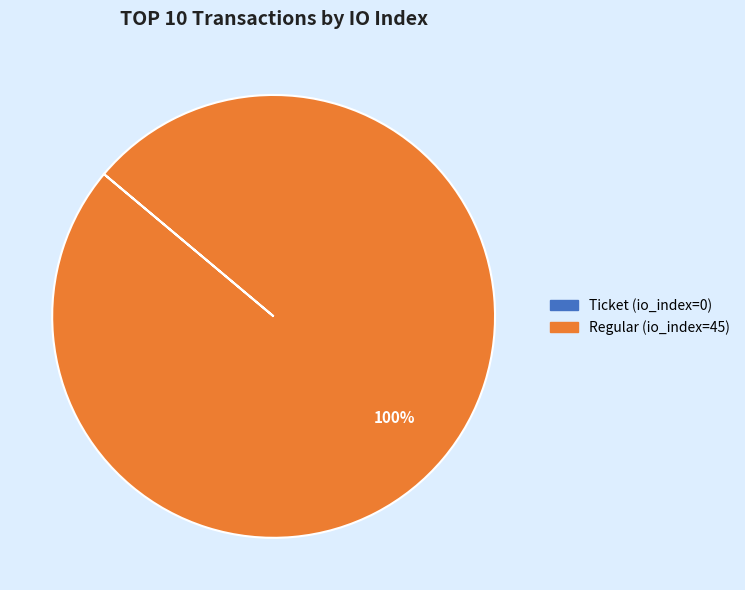

Rank the categories by value from highest to lowest.

Regular (io_index=45), Ticket (io_index=0)